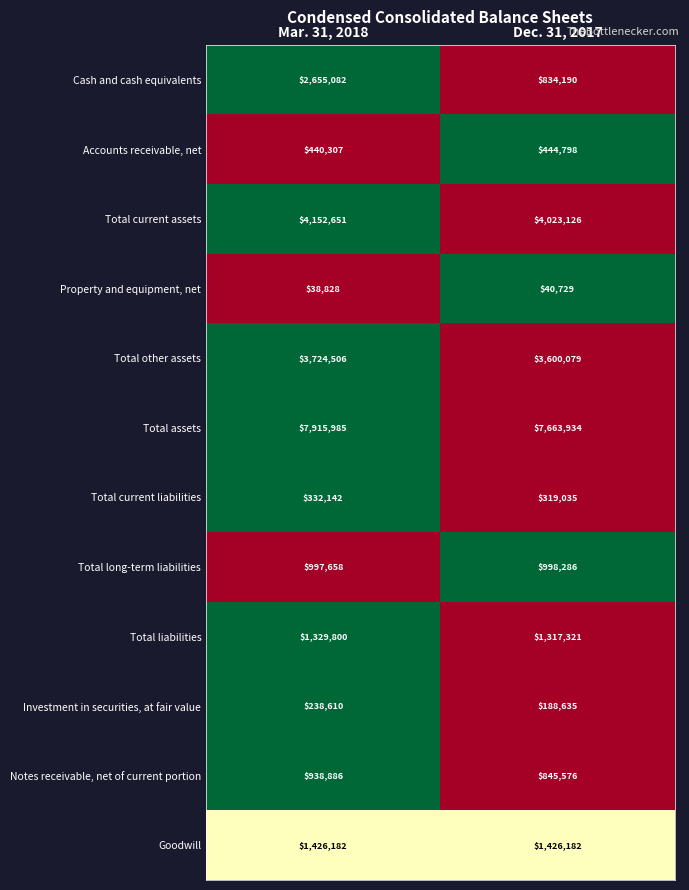

How many data points does each series have?

2